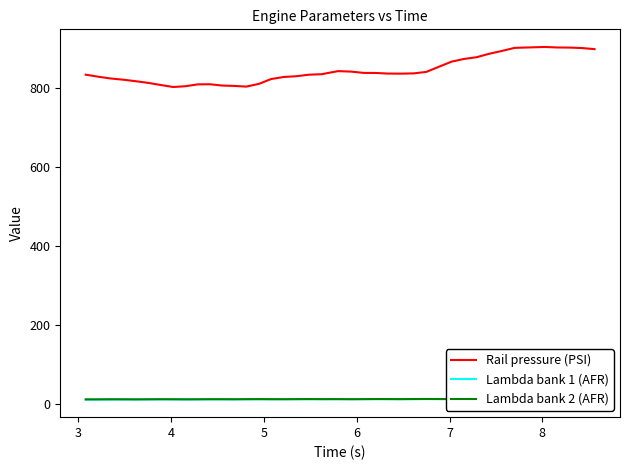

What is the lowest value of the Lambda bank 2 (AFR) series?

12.7